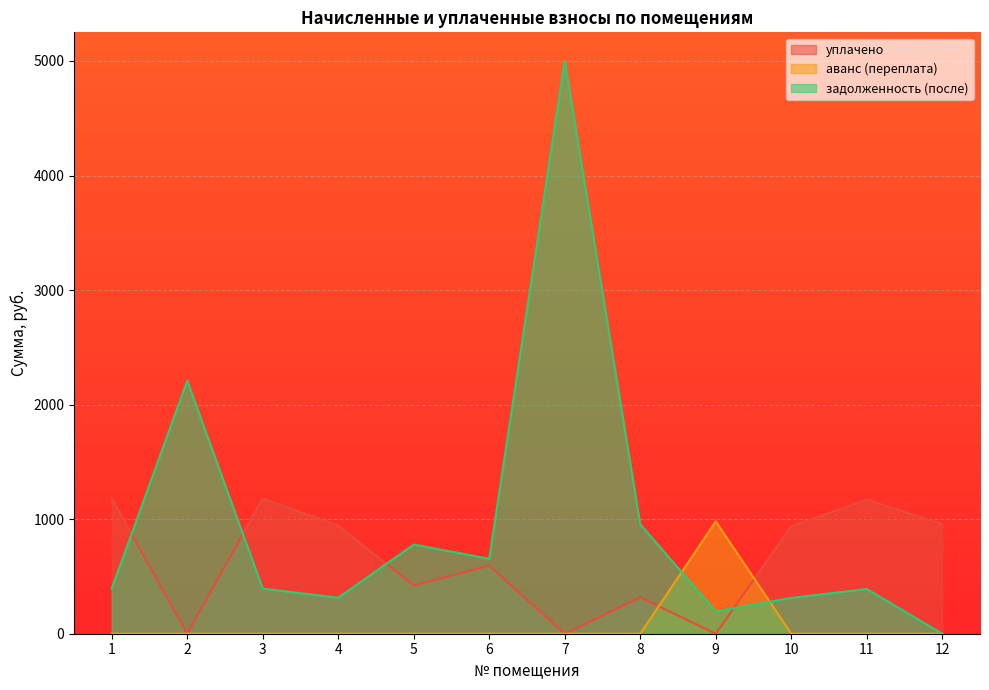

What is the difference between the maximum and minimum values in the аванс (переплата) series?

980.7